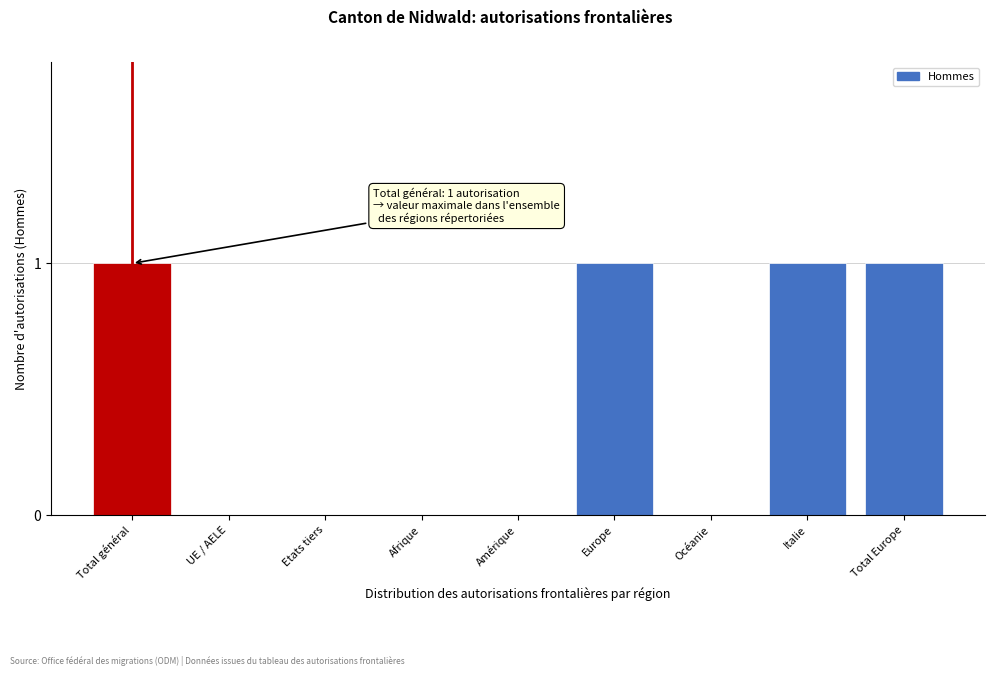

Reading left to right, transcribe all the data shown in this chart.

Total général=1	UE / AELE=0	Etats tiers=0	Afrique=0	Amérique=0	Europe=1	Océanie=0	Italie=1	Total Europe=1